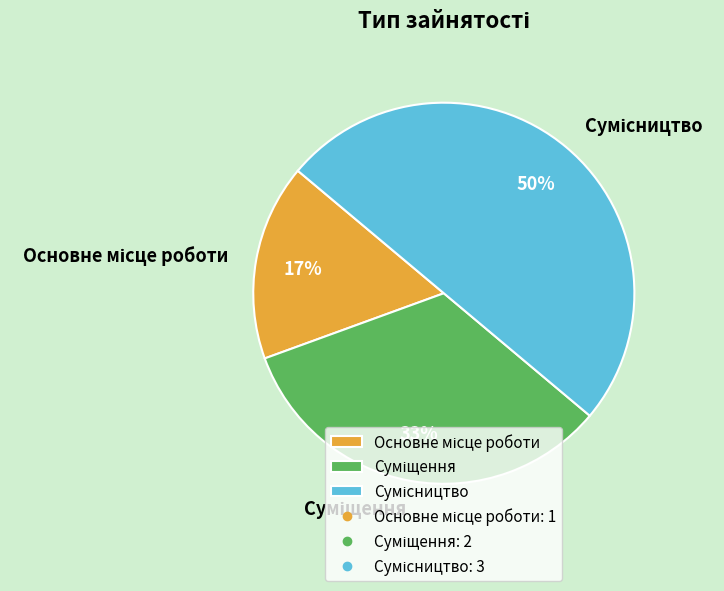

To the nearest percent, what is the difference between the largest and smallest slice percentages?

33%